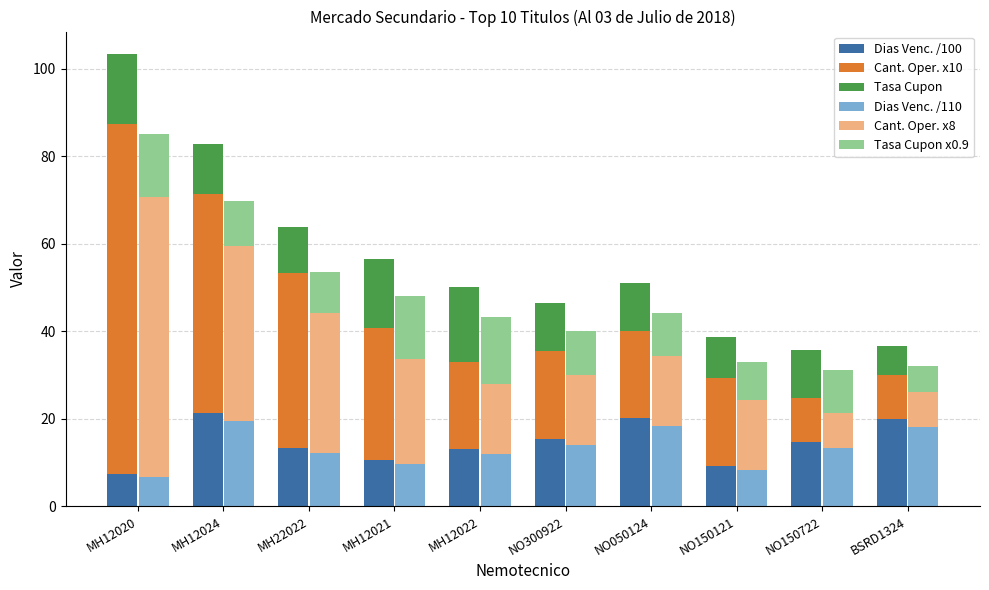

Rank the series at NO150121 from lowest to highest value.

Dias Venc. /110, Tasa Cupon x0.9, Dias Venc. /100, Tasa Cupon, Cant. Oper. x8, Cant. Oper. x10